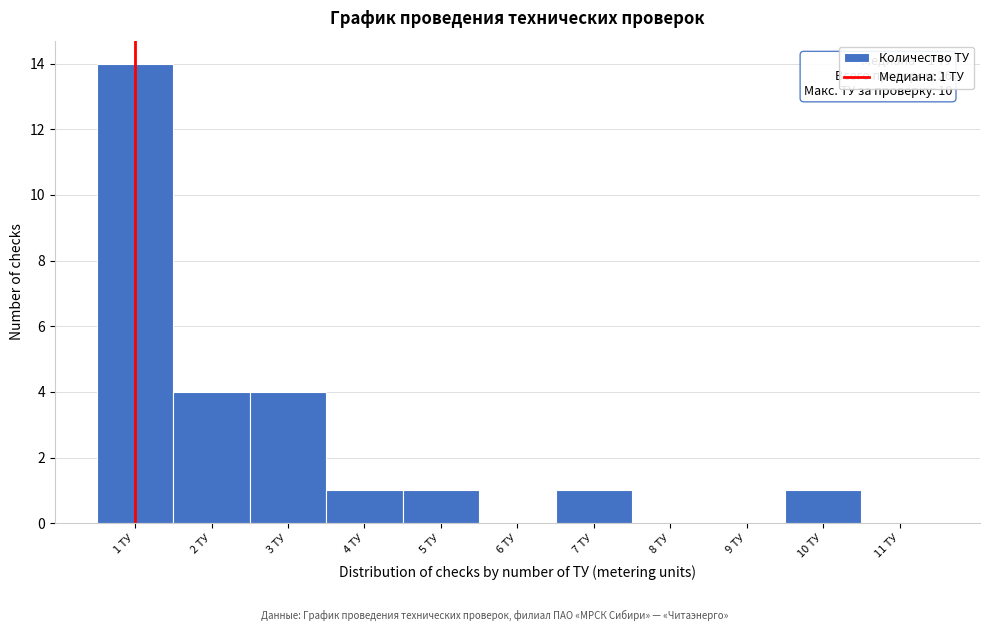

Which range on the x-axis has the tallest bar?

0.5 to 1.5